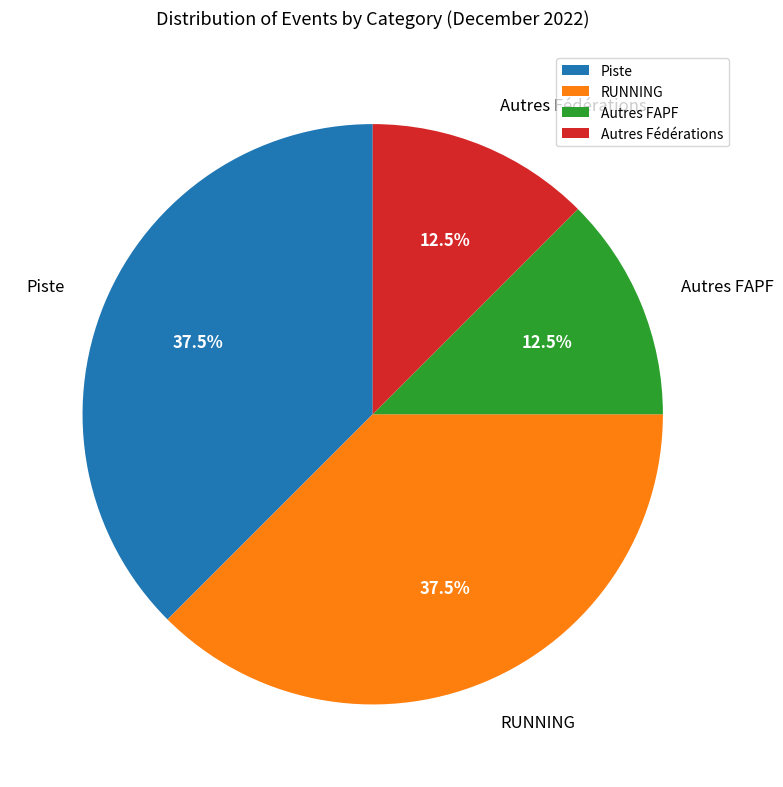

What portion of the pie excludes Autres Fédérations?

87.5%